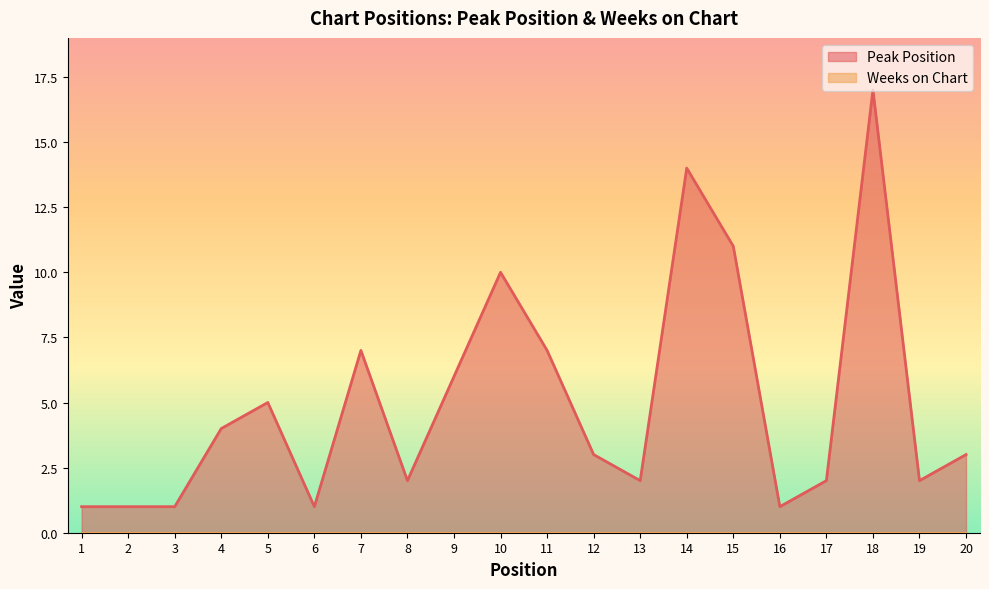

How many lines are shown in the chart?

2